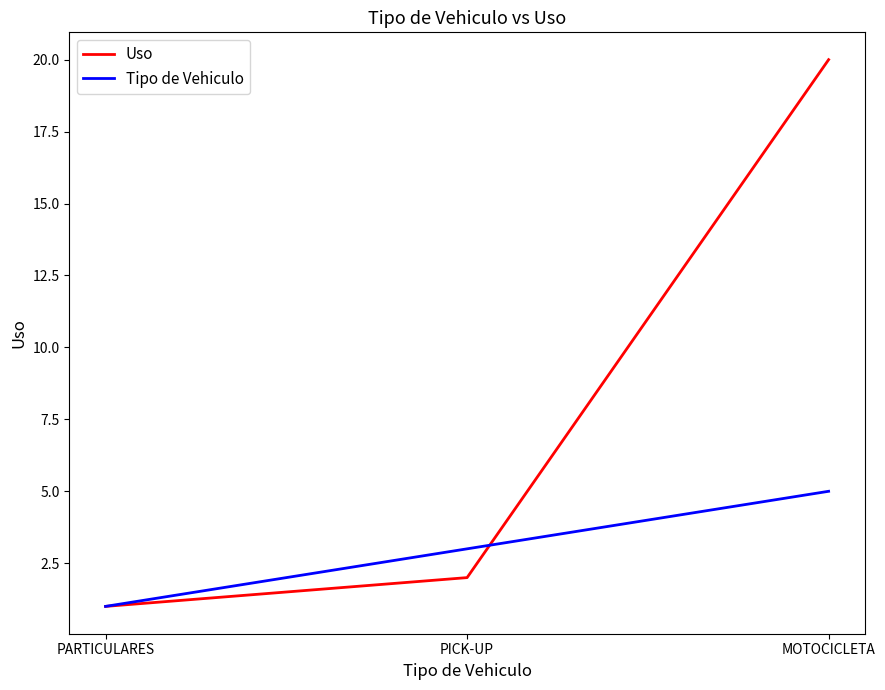

Rank the series by their average value, from lowest to highest.

Tipo de Vehiculo, Uso